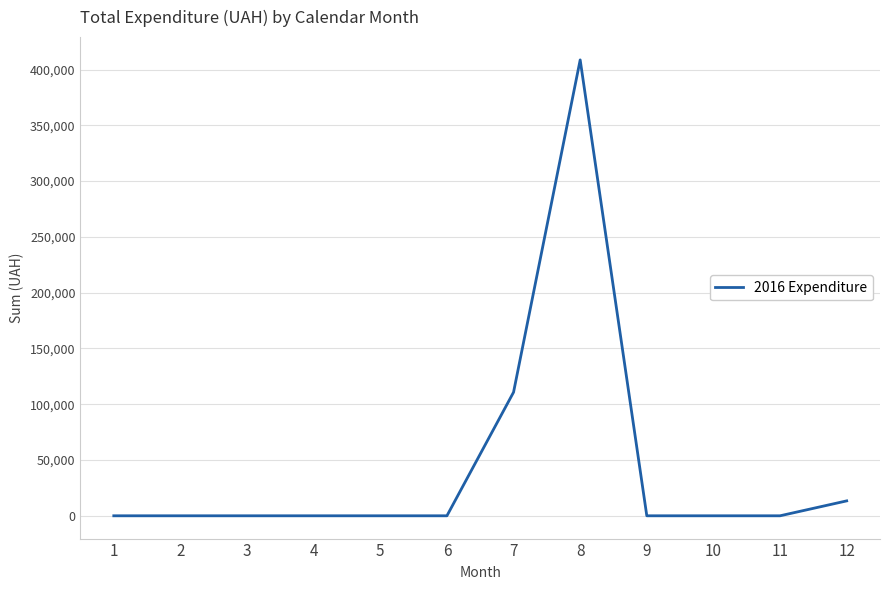

What is the maximum value shown in the chart?

408627.1